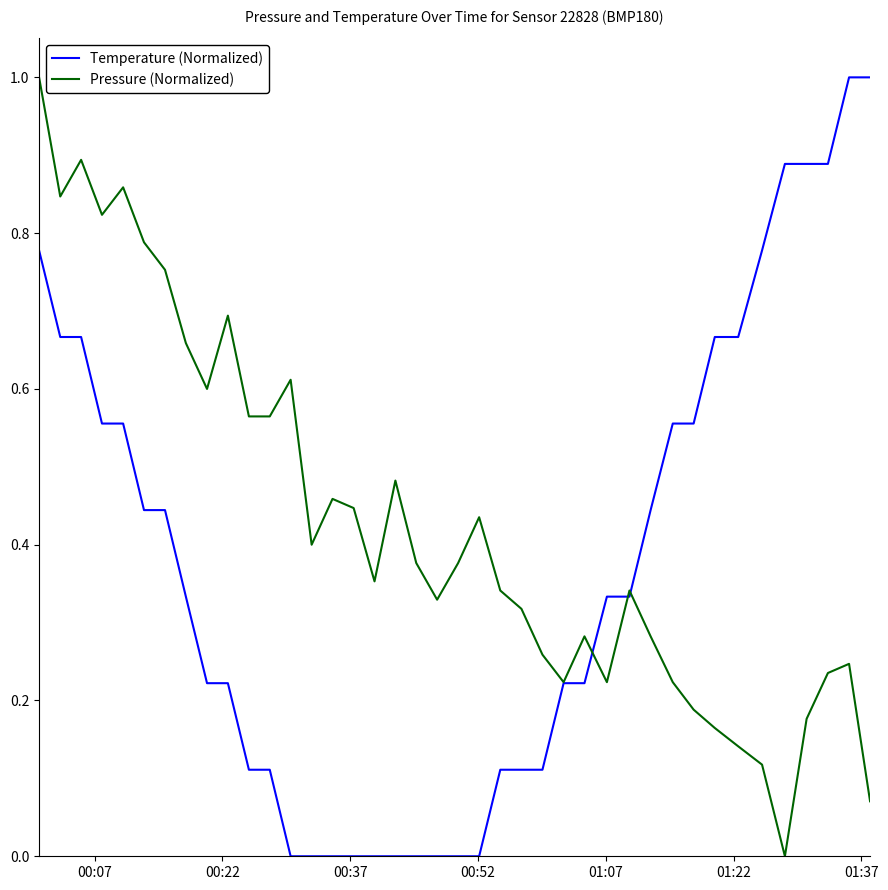

Which series has the largest total across all categories?

Pressure (Normalized)